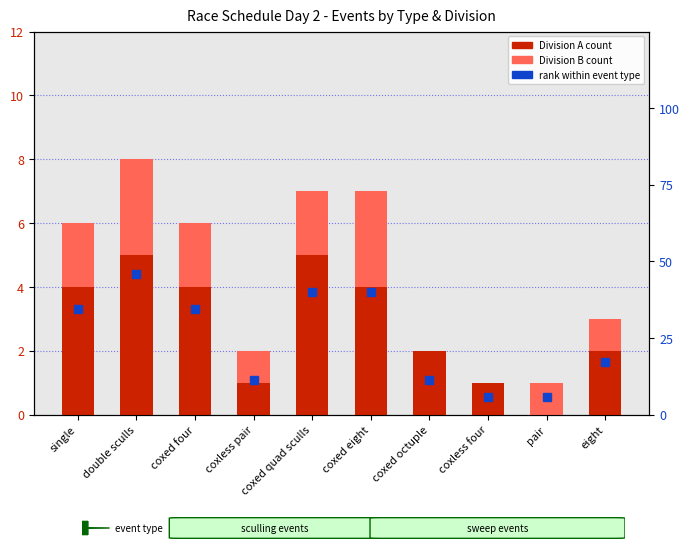

How many groups of bars are there?

10